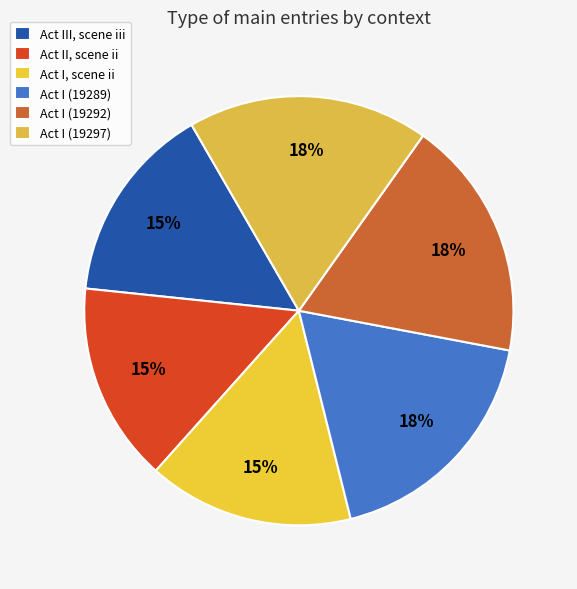

To the nearest percent, what is the average slice percentage?

17%